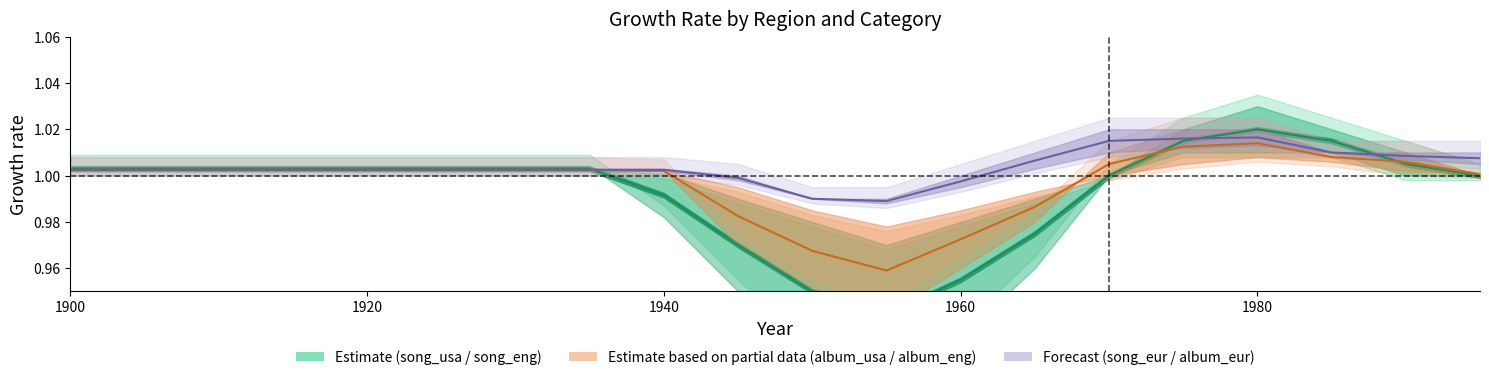

The album_usa series shows 0.7 at 1940. True or false?

False